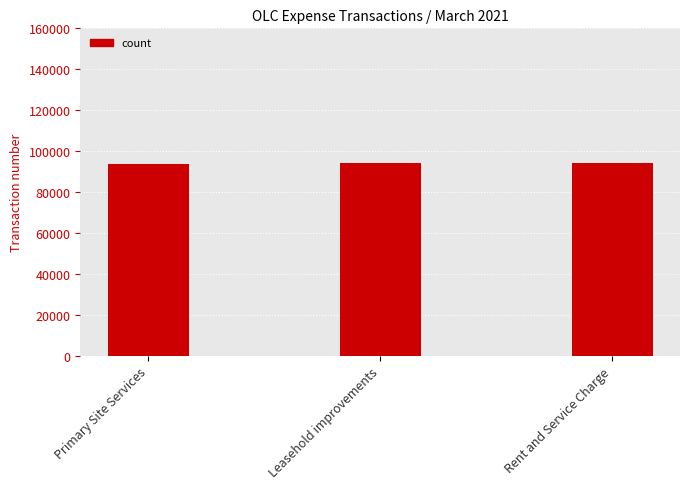

What is the average value?

94082